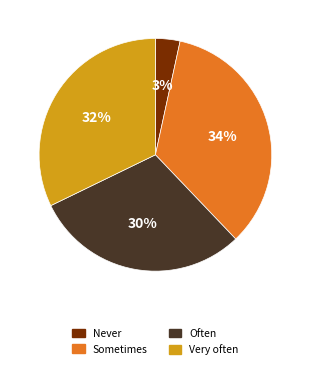

To the nearest percent, what is the average slice percentage?

25%